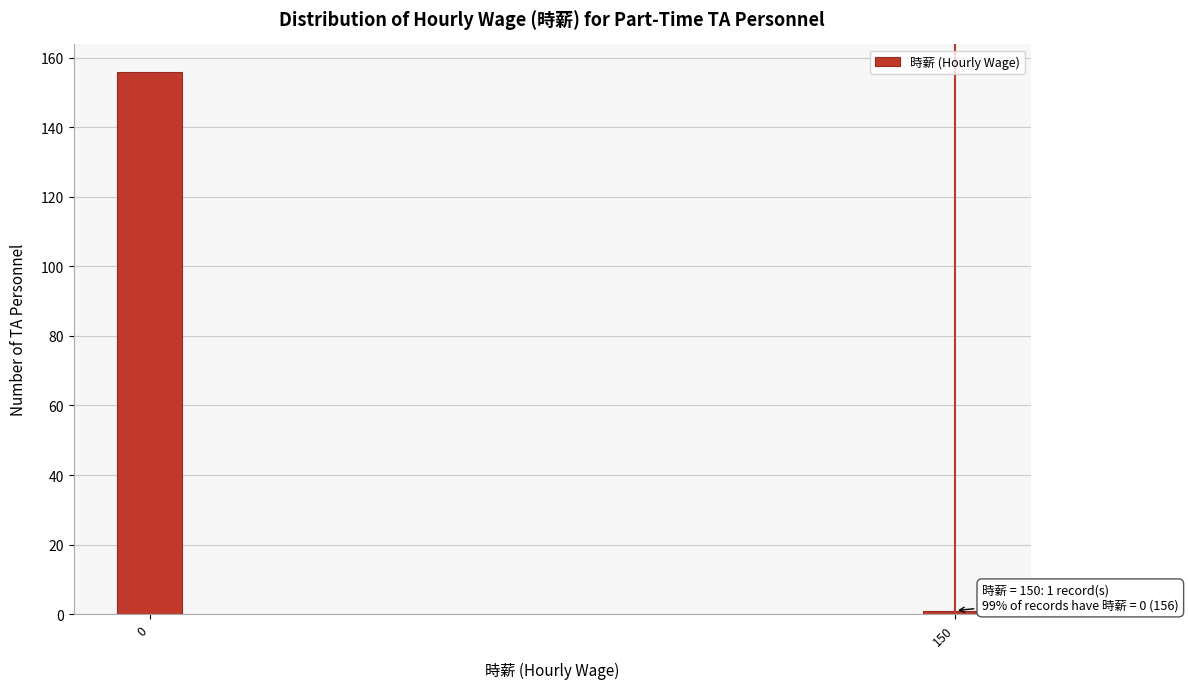

Reading left to right, list all the values displayed in this chart.

0=156	150=1